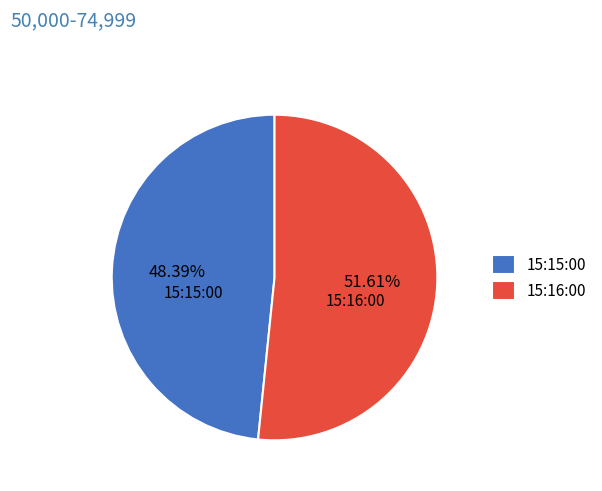

Is it true that 15:16:00 is 58% of the pie?

False